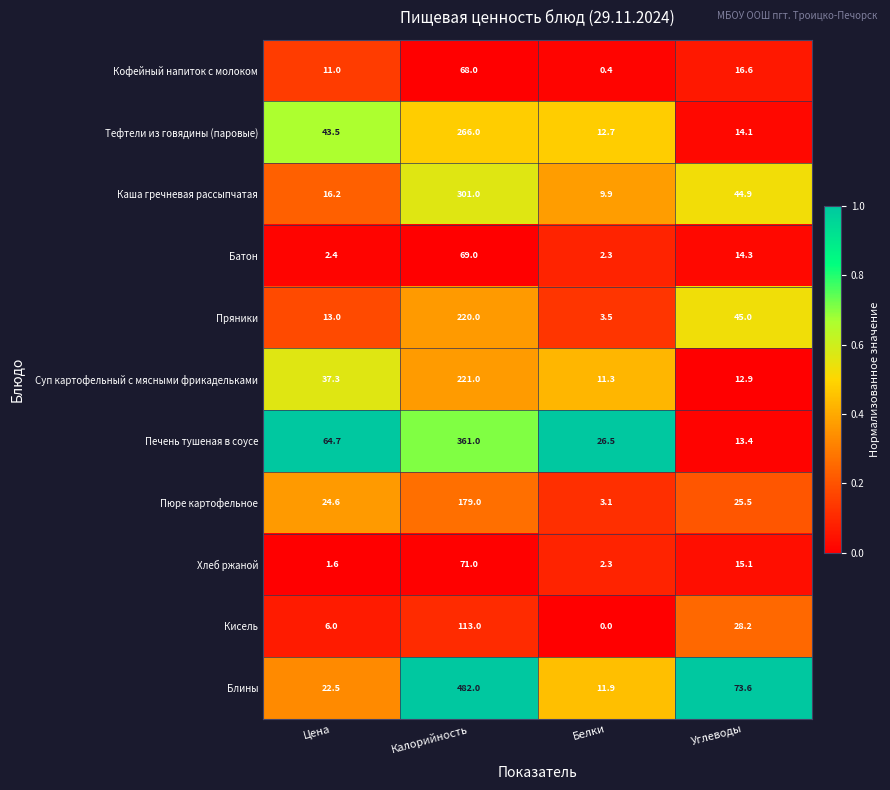

Which category has the lowest value across all series?

Белки